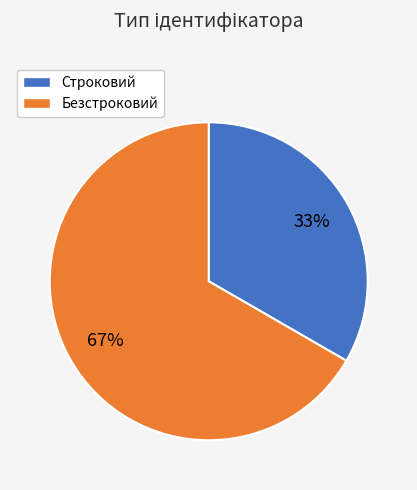

To the nearest percent, what is the combined percentage of Строковий and Безстроковий?

100%